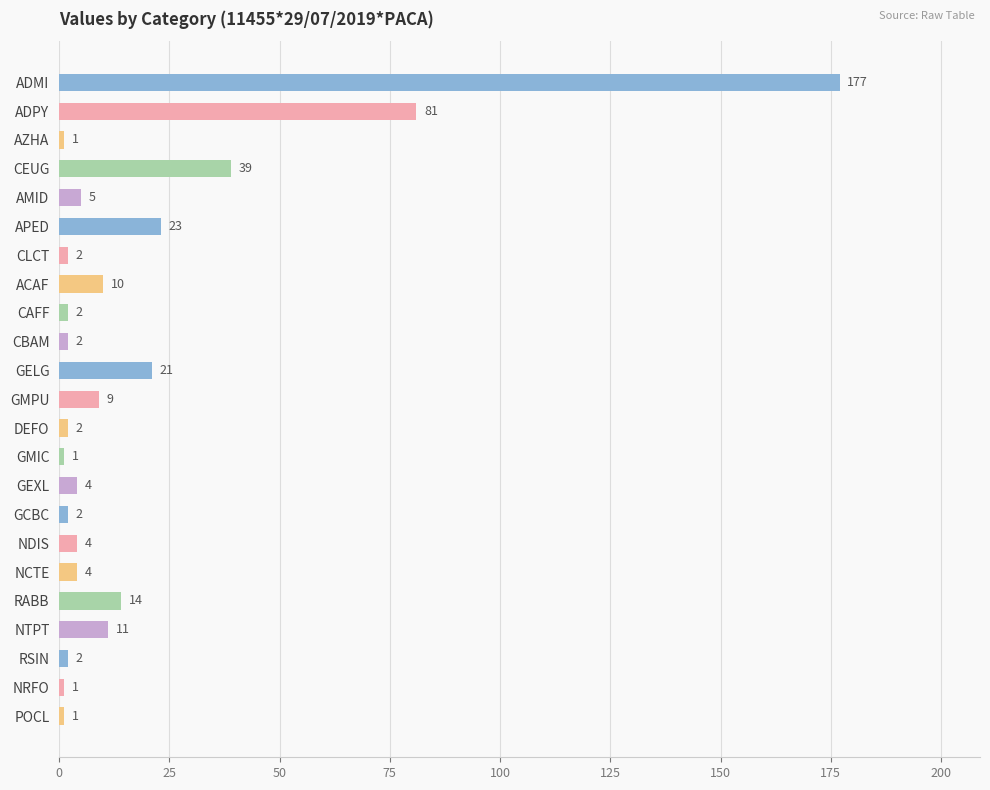

Where is the data nearest to the value 89?

ADPY